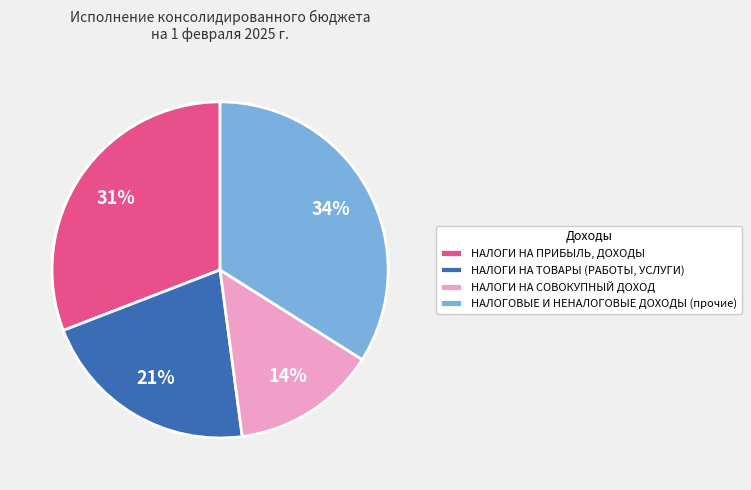

Count the number of slices in the pie.

4